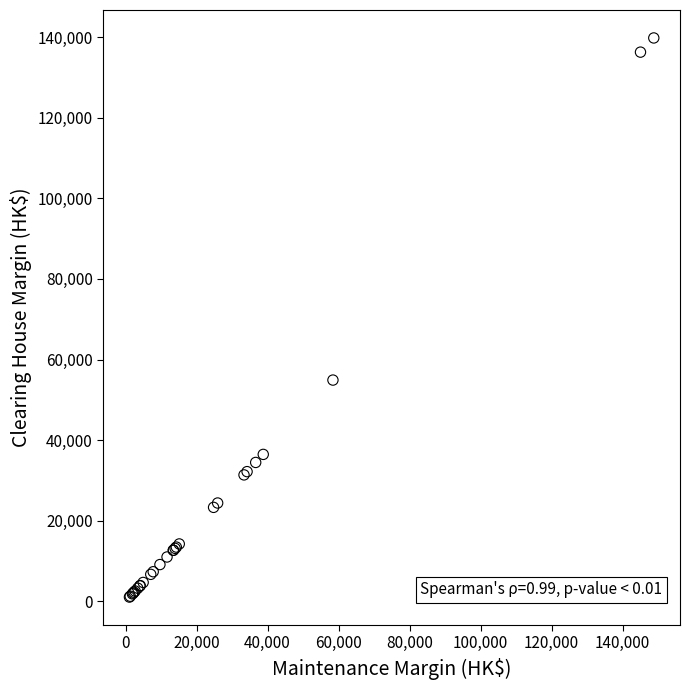

What Y value in the scatter plot is closest to 70430?

54900